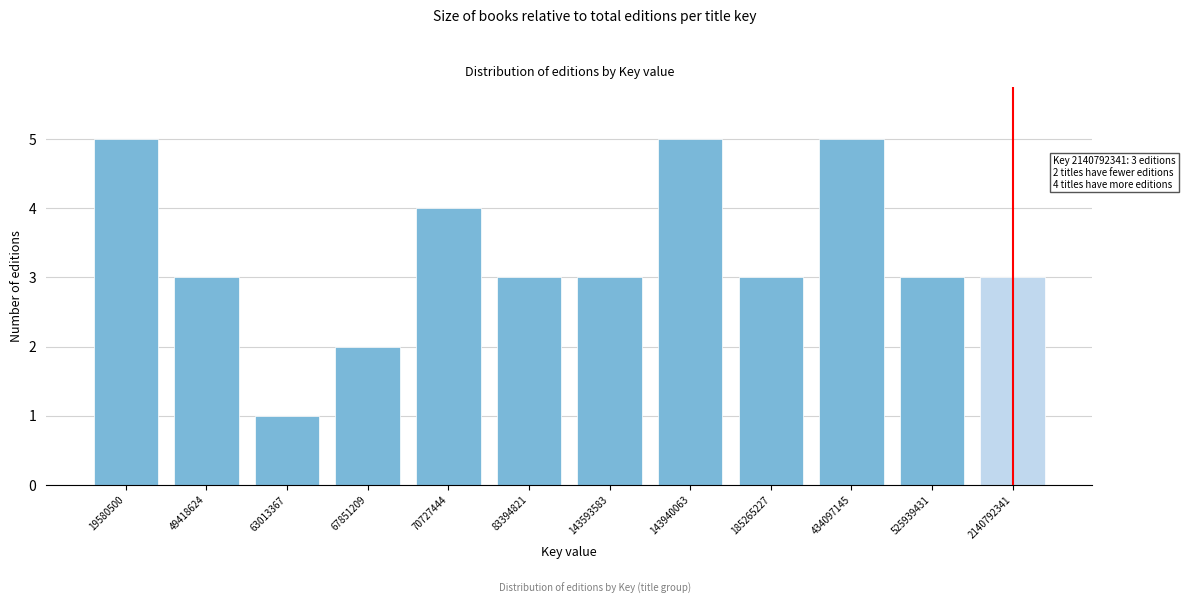

Reading left to right, transcribe all the data shown in this chart.

19580500=5	49418624=3	63013367=1	67851209=2	70727444=4	83394821=3	143593583=3	143940063=5	185265227=3	434097145=5	525939431=3	2140792341=3